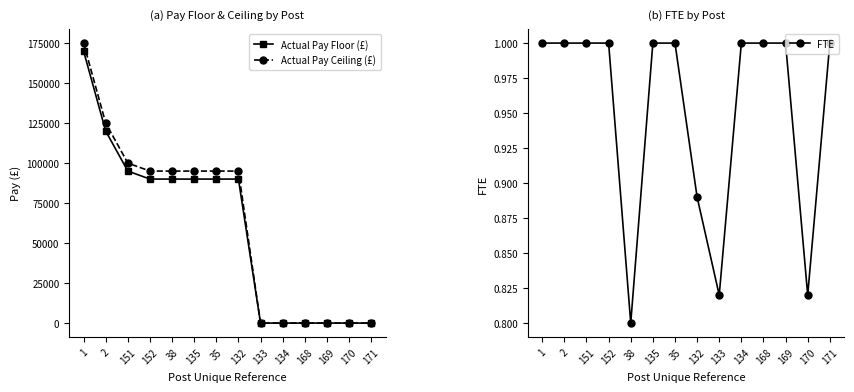

True or false: Actual Pay Floor (£) and Actual Pay Ceiling (£) cross at least once.

False